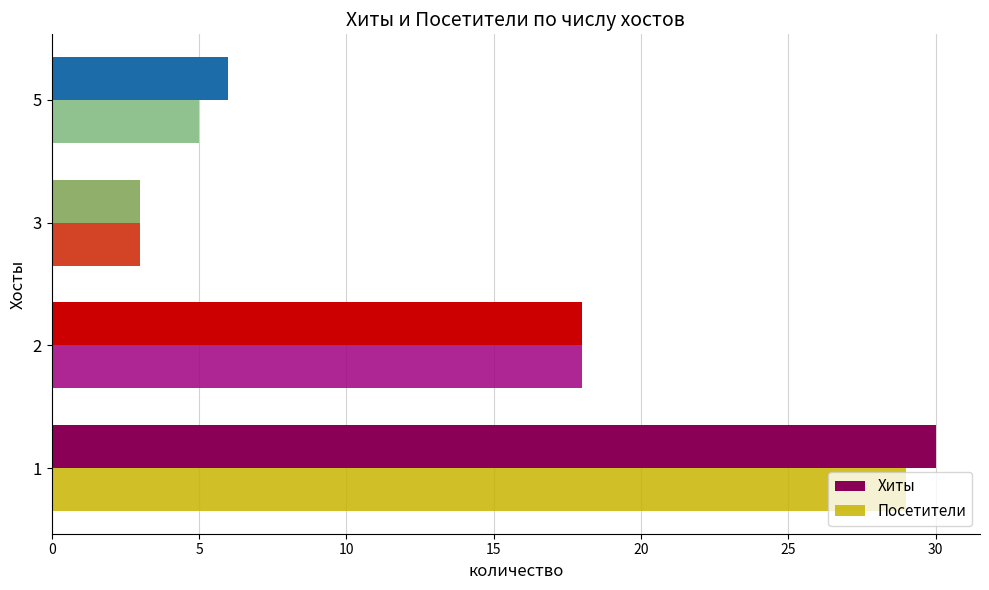

Is the value of Посетители at 3 greater than the value of Хиты at 1?

No